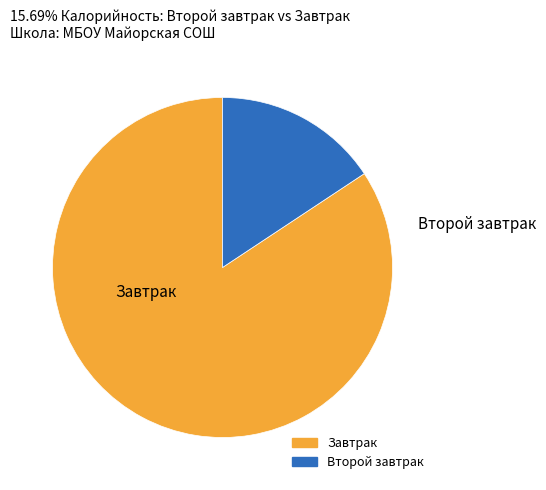

What is the largest slice in the pie chart?

Завтрак